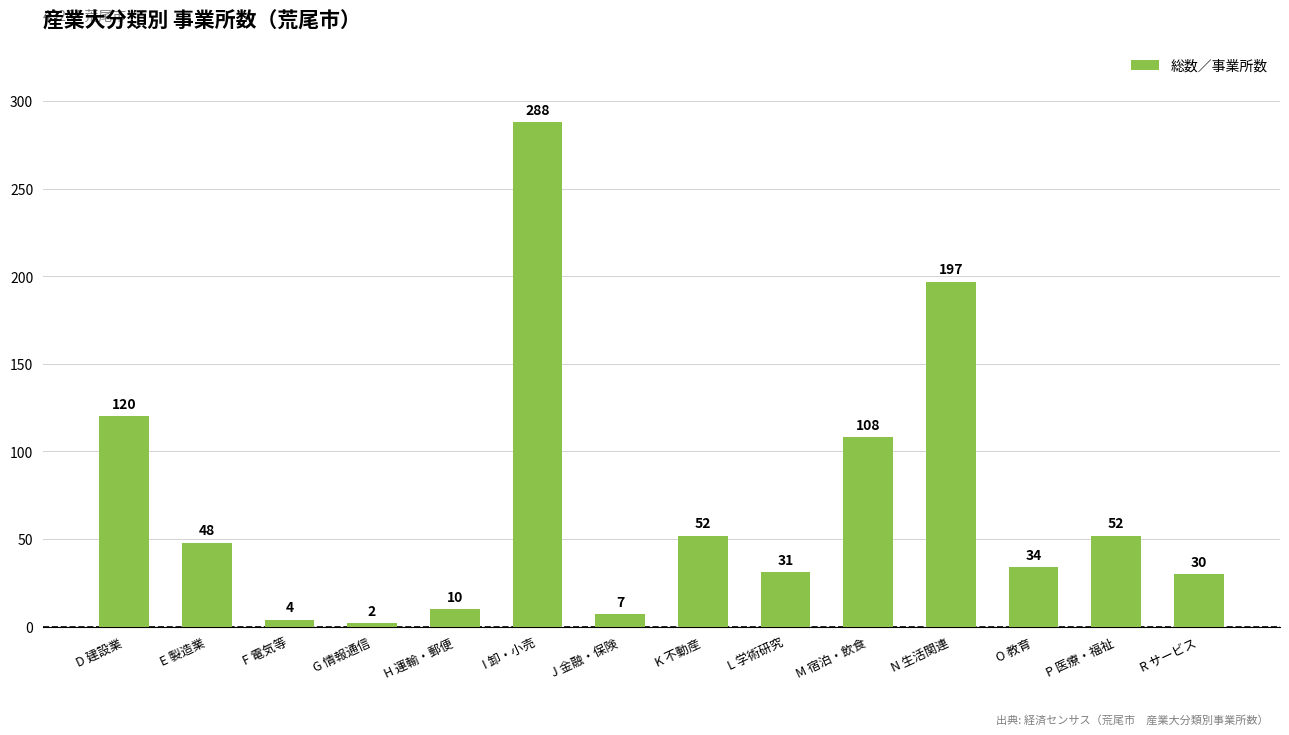

The chart shows a value of 50 at O 教育. True or false?

False